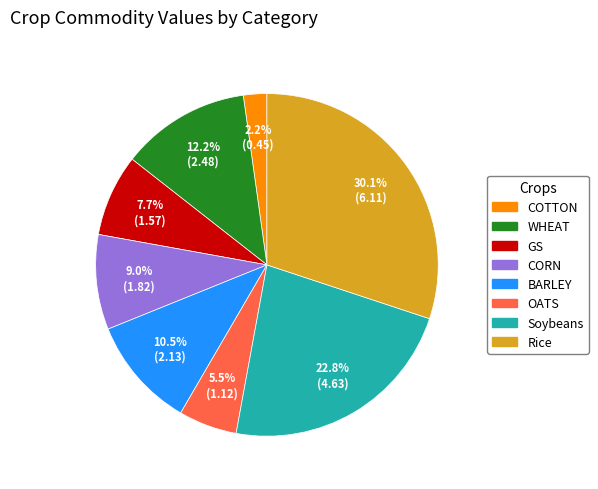

Which has a higher value, OATS or BARLEY?

BARLEY